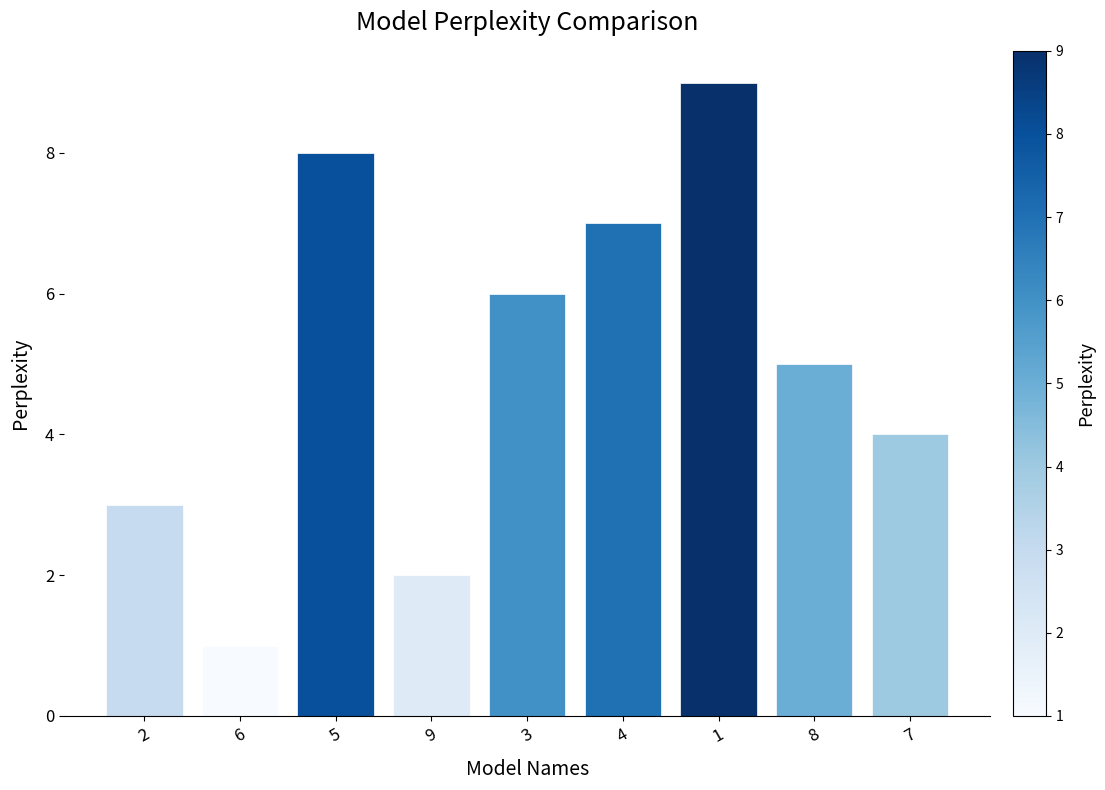

Which label corresponds to the largest value in the chart?

1